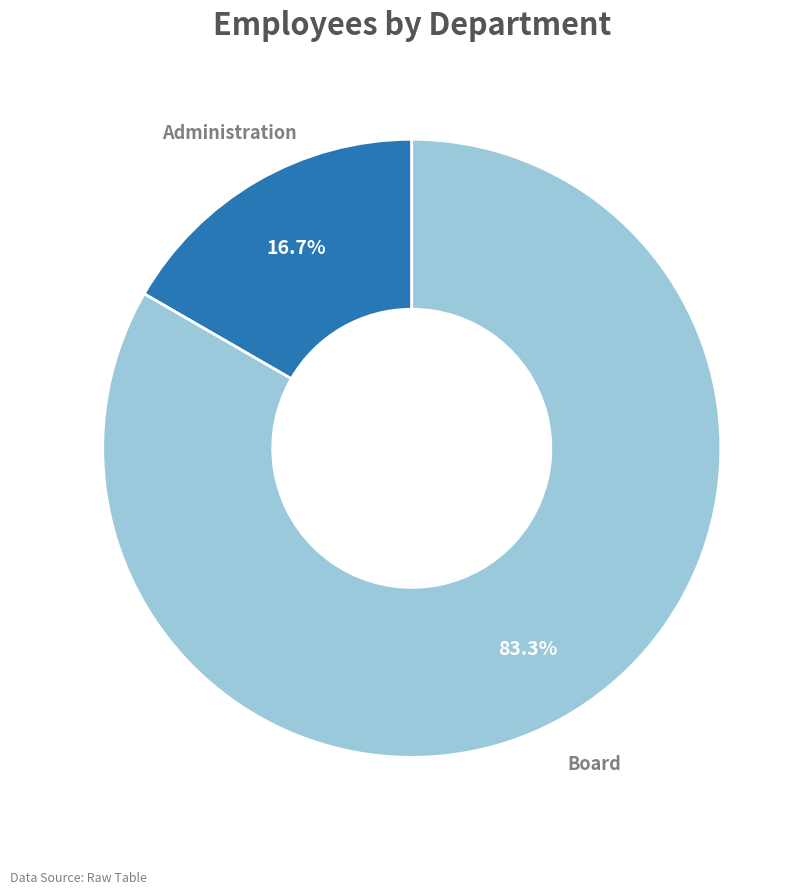

To the nearest percent, what is the difference between the largest and smallest slice percentages?

67%